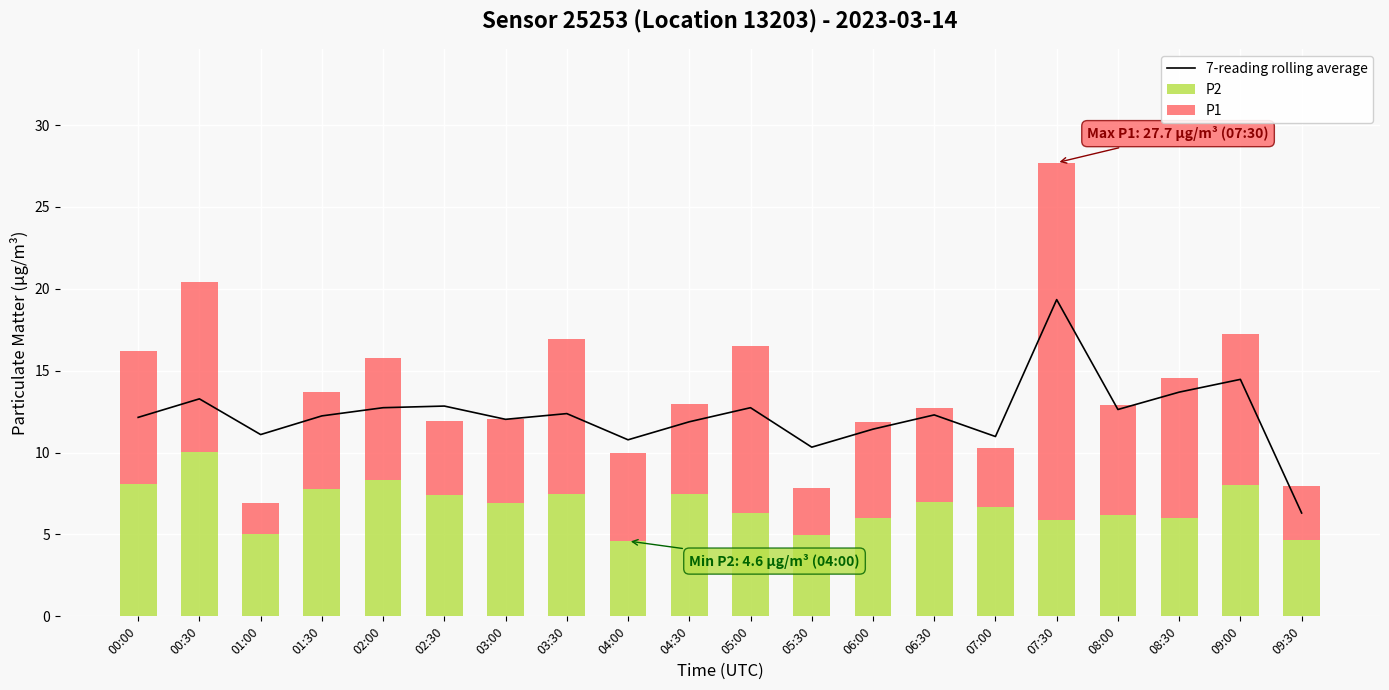

Which series has the widest spread of values?

P1